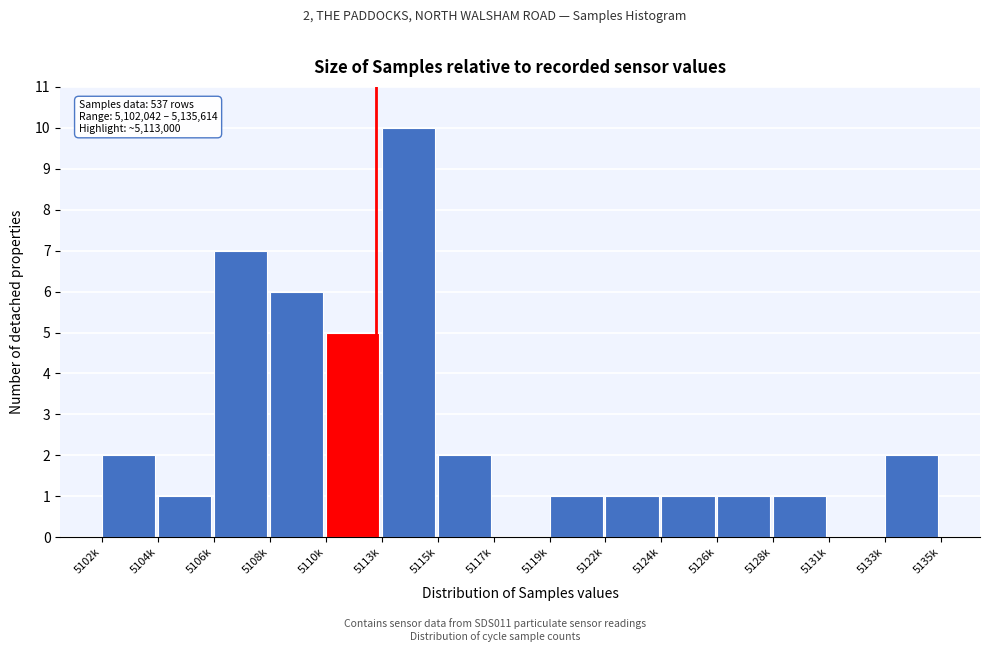

Reading left to right, extract all data points from this chart.

5102k=2	5104k=1	5106k=7	5108k=6	5110k=5	5113k=10	5115k=2	5117k=0	5119k=1	5122k=1	5124k=1	5126k=1	5128k=1	5131k=0	5133k=2